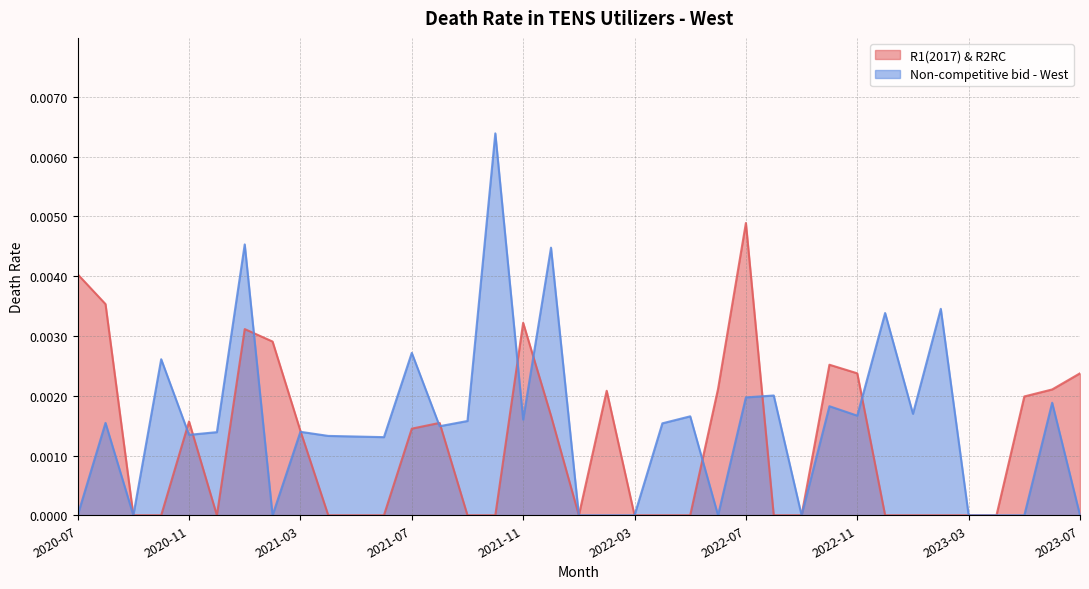

What position from the left is 2020-08?

2